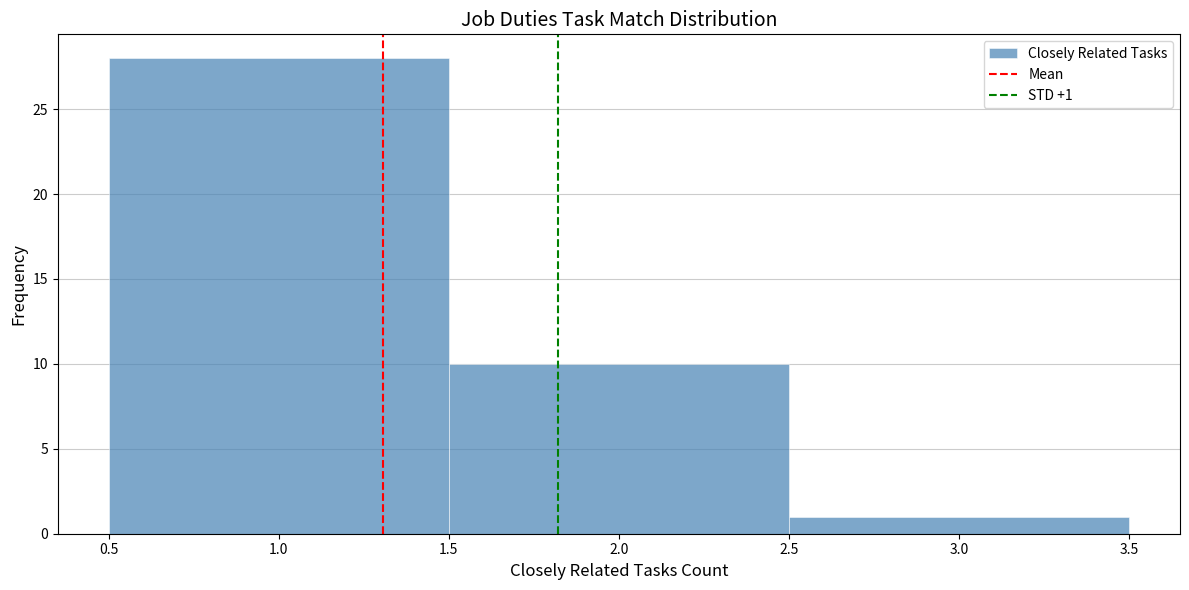

Over which range of the x-axis is the bar tallest?

0.5 to 1.5